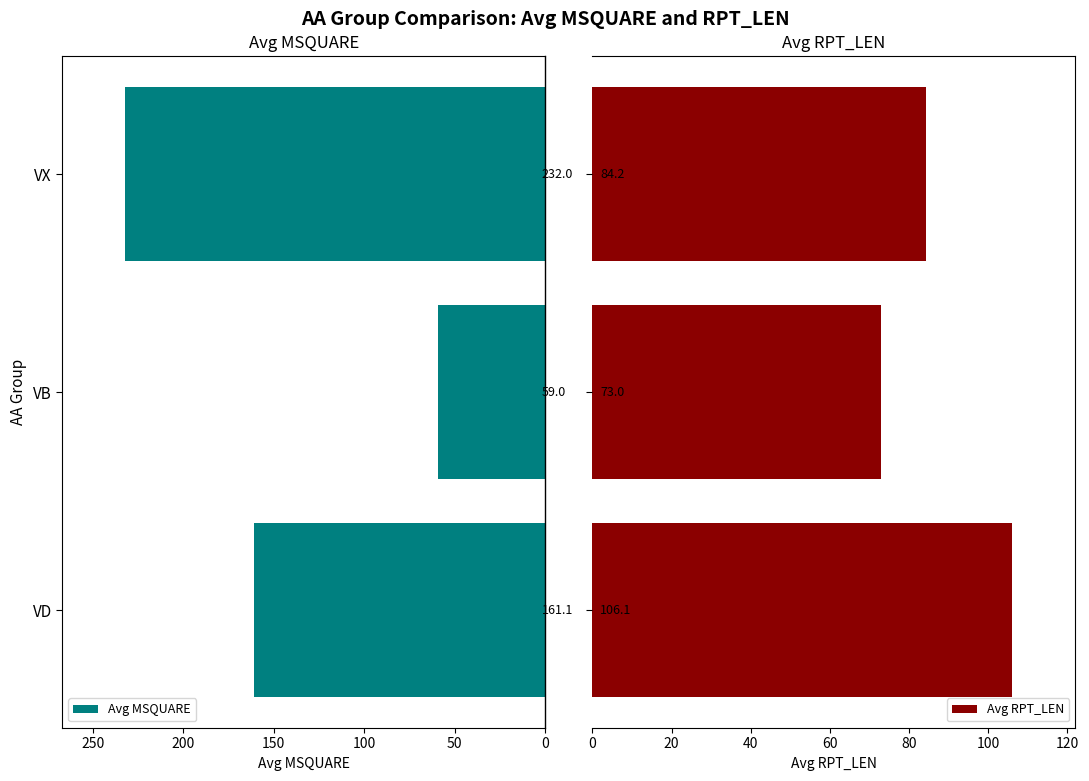

What is the sum of all Avg RPT_LEN values?

263.3